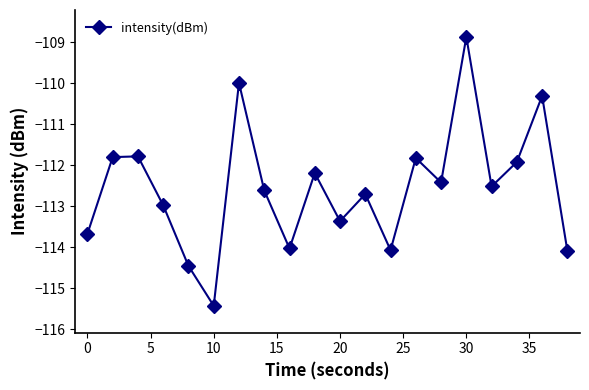

True or false: there are more than 1 points higher than both neighbors.

True